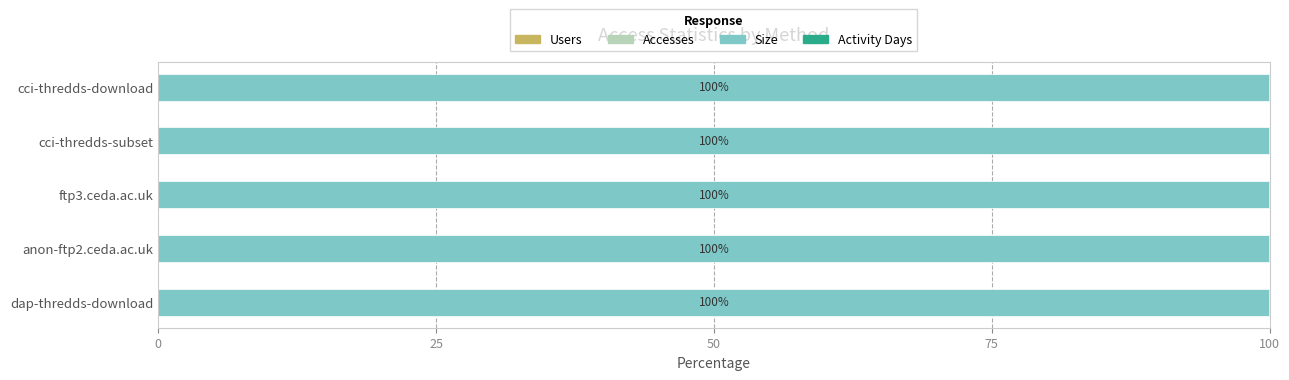

How many data points does each series have?

5